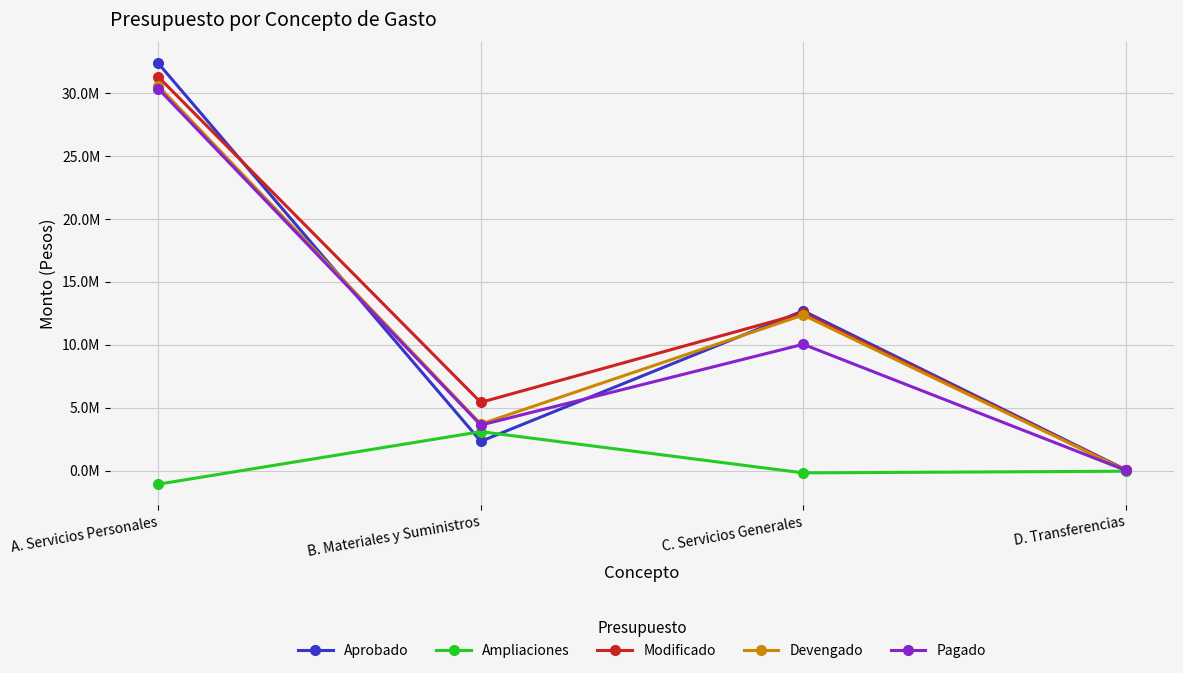

Rank the series at D. Transferencias from lowest to highest value.

Ampliaciones, Modificado, Devengado, Pagado, Aprobado